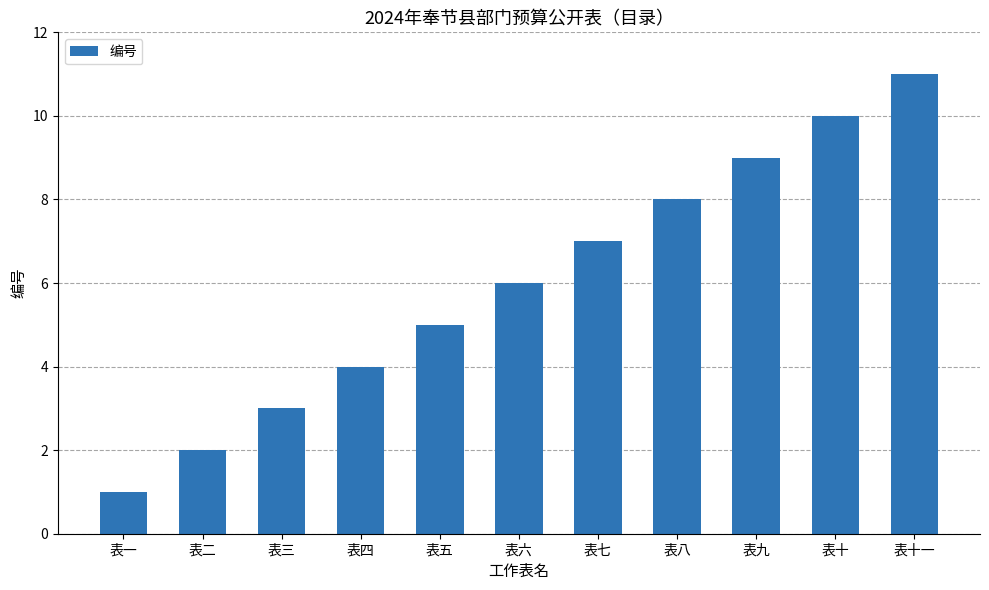

Reading right to left, list all the values displayed in this chart.

11	10	9	8	7	6	5	4	3	2	1